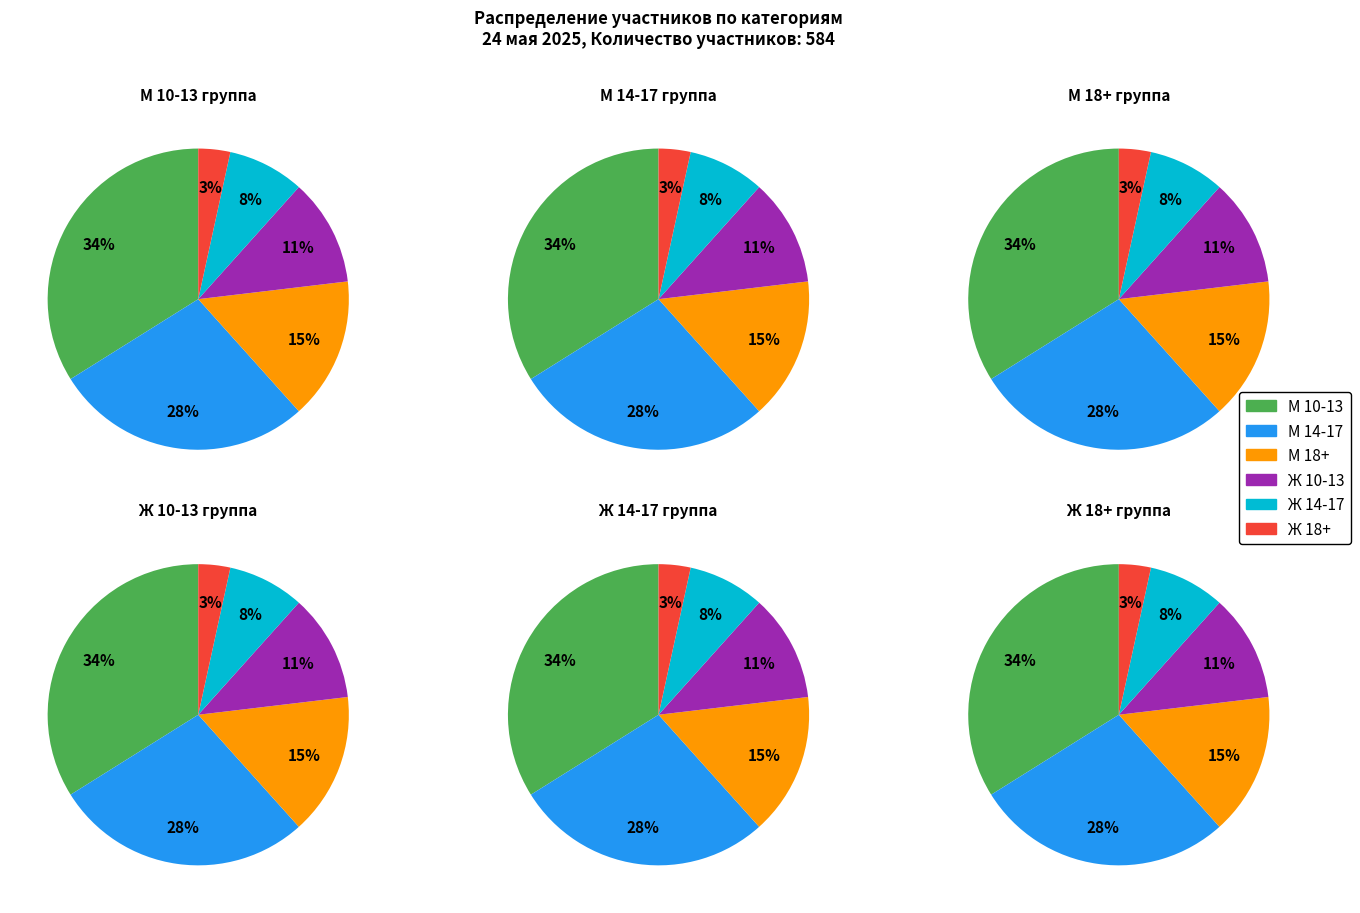

Approximately how many times larger is the value at М 18+ compared to Ж 18+?

4.5